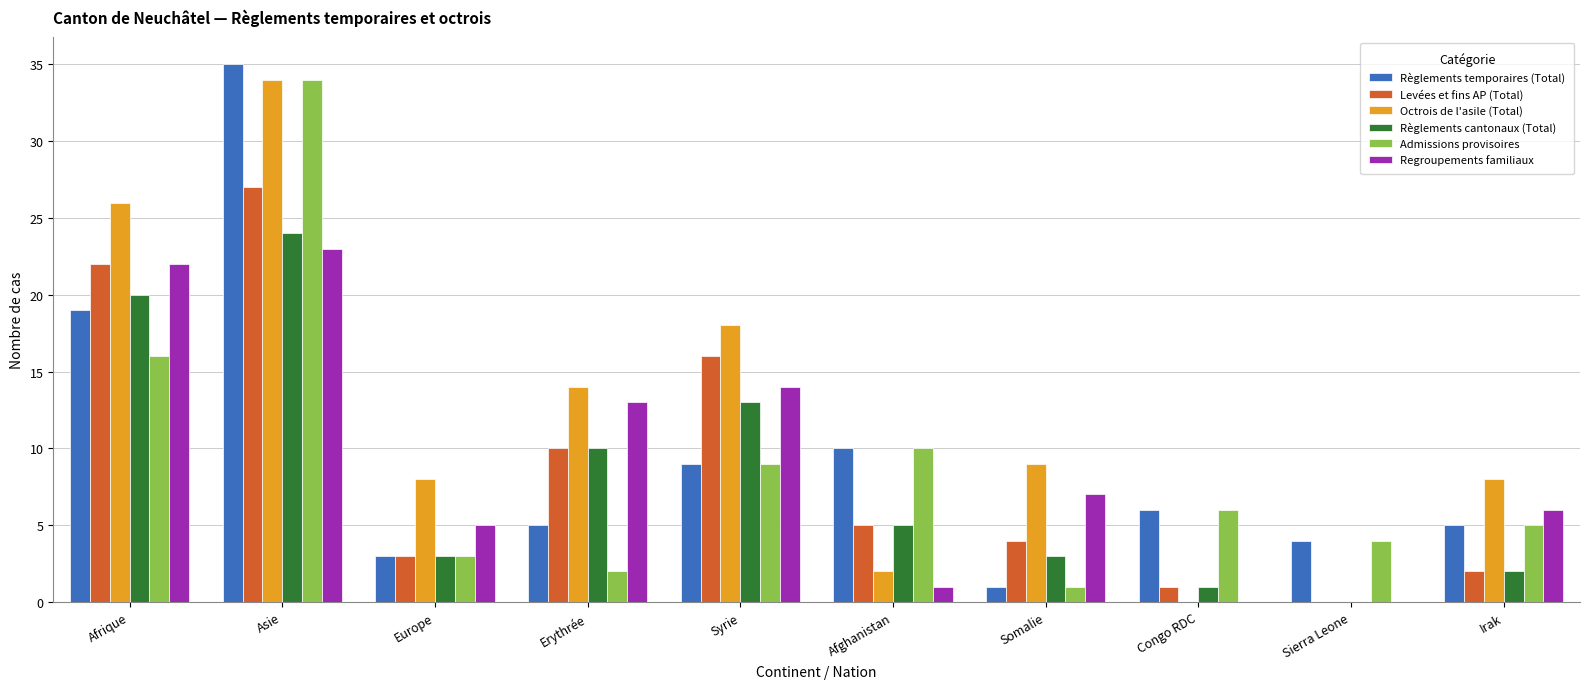

Between Afrique and Syrie, which series saw the biggest shift?

Règlements temporaires (Total)